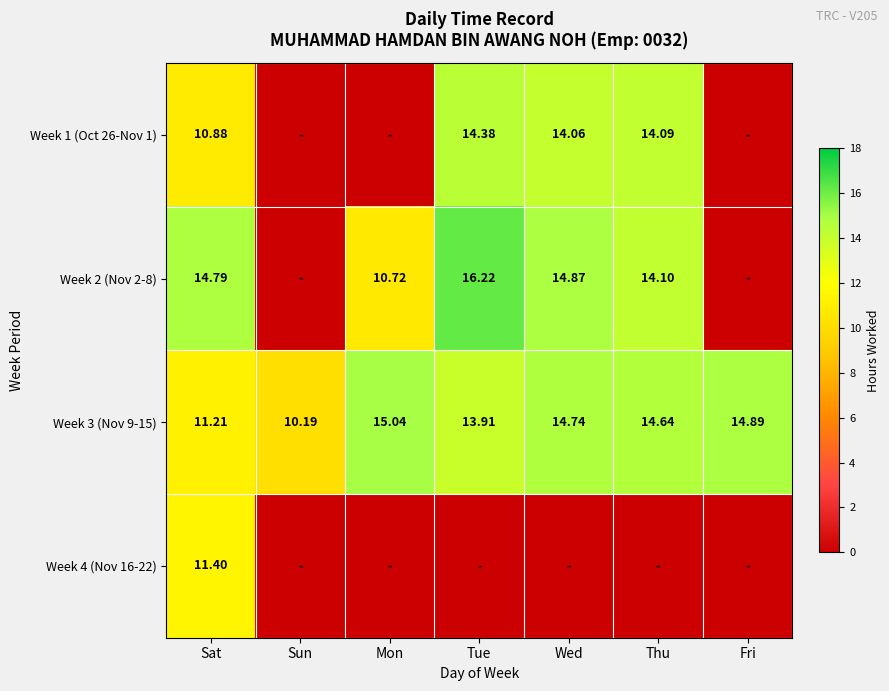

Which label corresponds to the smallest value in the chart?

Sun